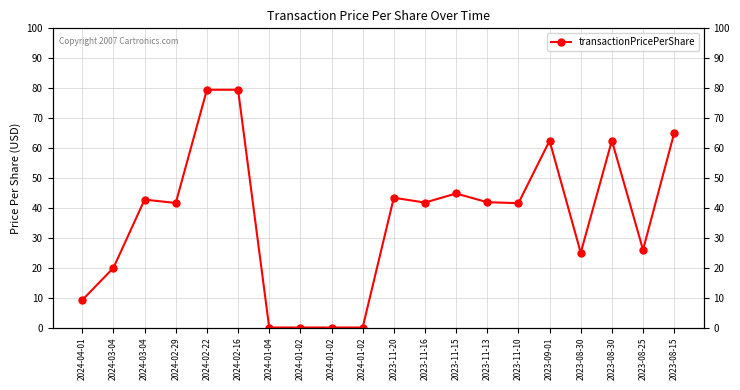

What is the maximum value shown in the chart?

79.5